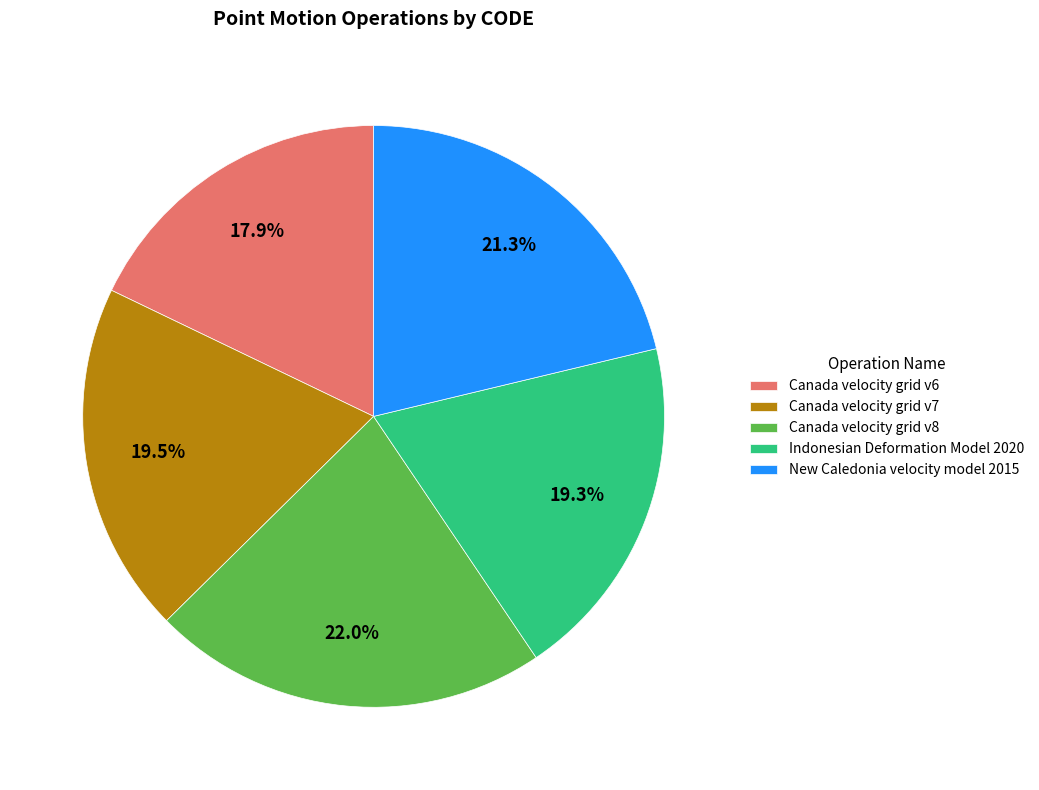

Does any single category account for the majority?

No